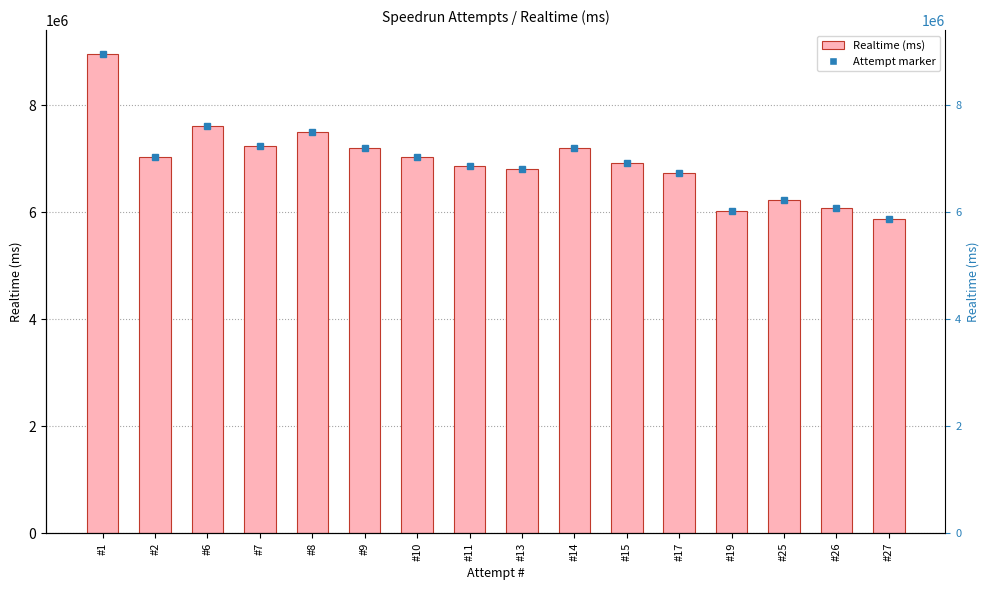

How many data points are above 7027805?

7